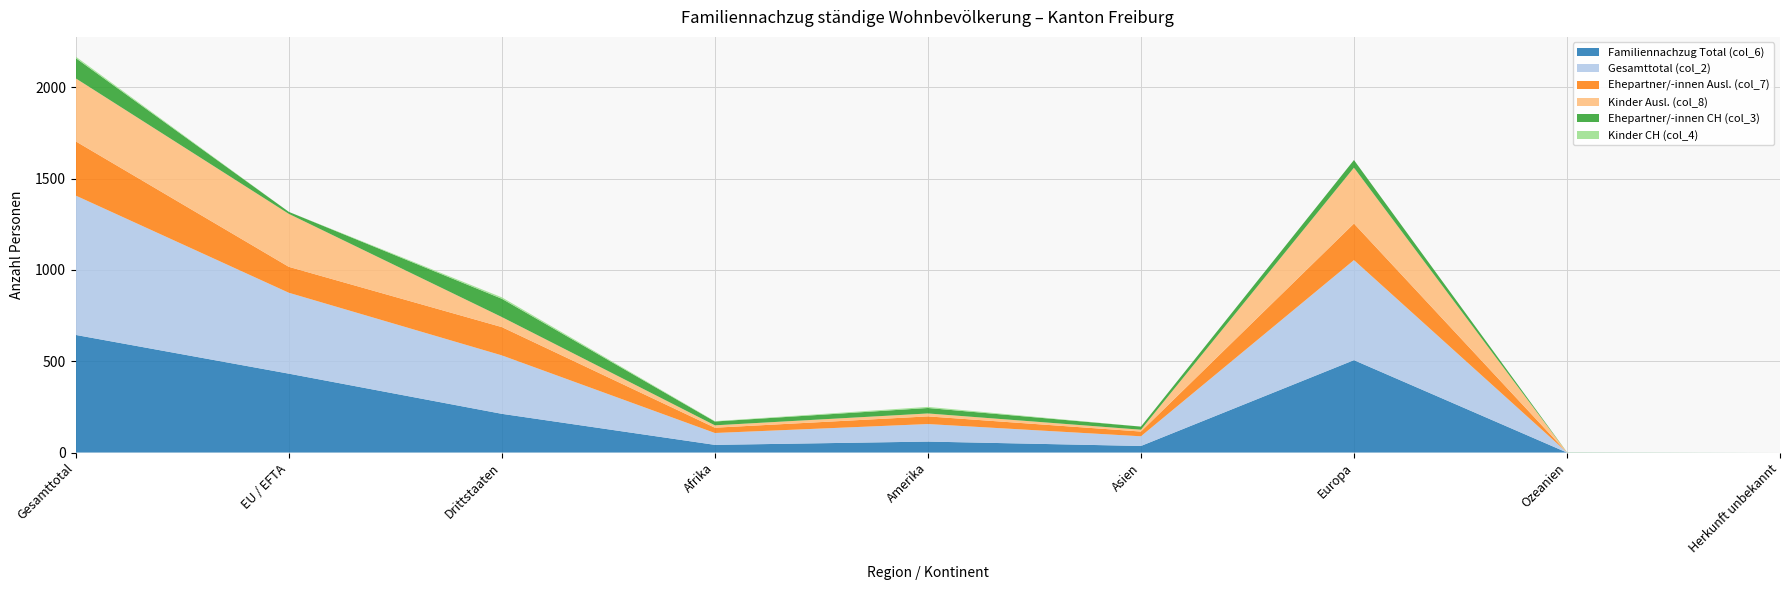

Reading left to right, transcribe all the data shown in this chart.

Familiennachzug Total (col_6): 644	432	212	42	60	36	506	0	0
Gesamttotal (col_2): 763	443	320	65	96	53	548	1	0
Ehepartner/-innen Ausl. (col_7): 297	142	155	29	42	26	200	0	0
Kinder Ausl. (col_8): 345	290	55	13	16	10	306	0	0
Ehepartner/-innen CH (col_3): 111	11	100	21	30	17	42	1	0
Kinder CH (col_4): 8	0	8	2	6	0	0	0	0